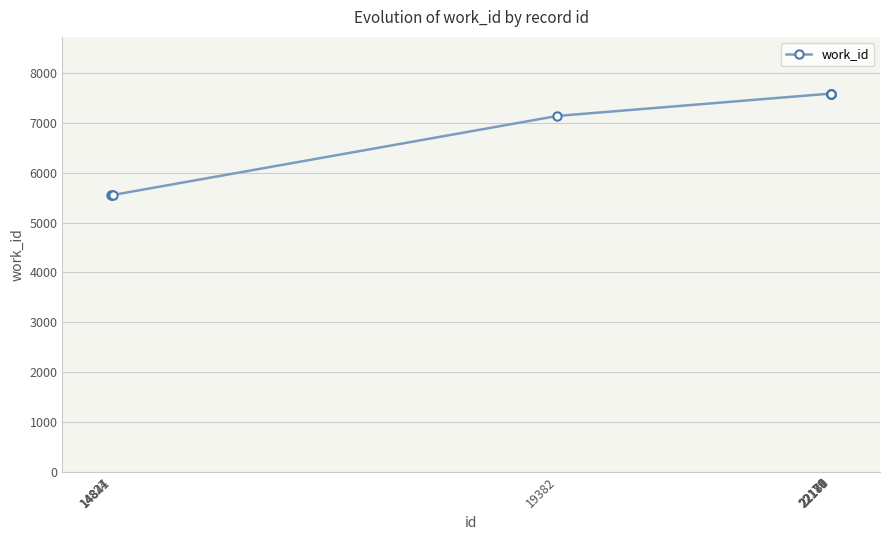

Approximately how many times larger is the value at 22176 compared to 14827?

1.4